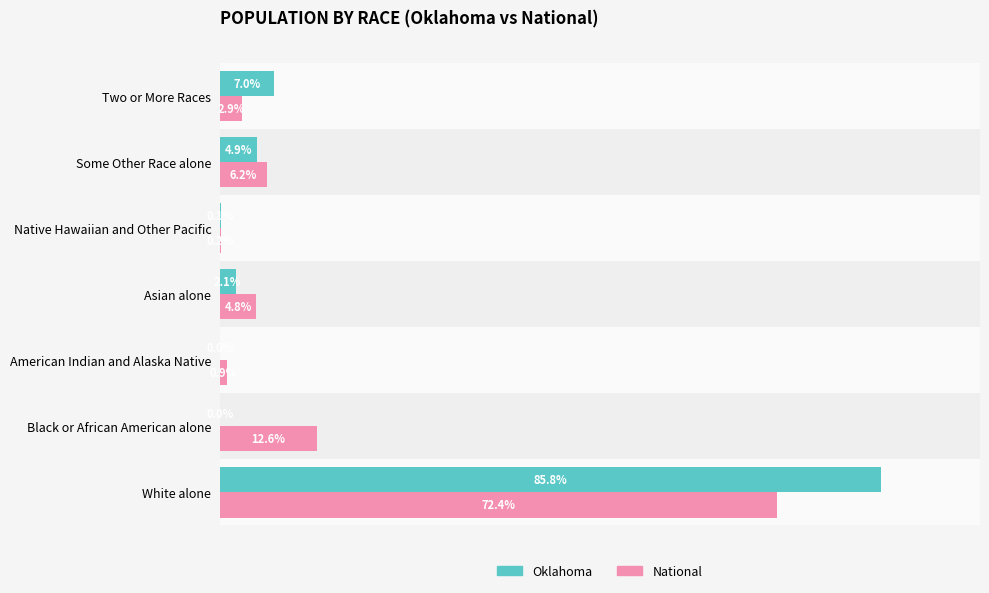

At which category is the sum across all series the highest?

White alone